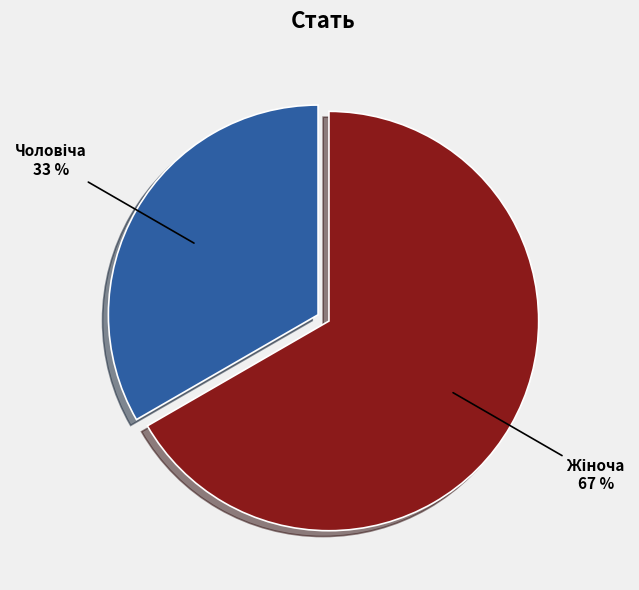

Does any single category account for the majority?

Yes